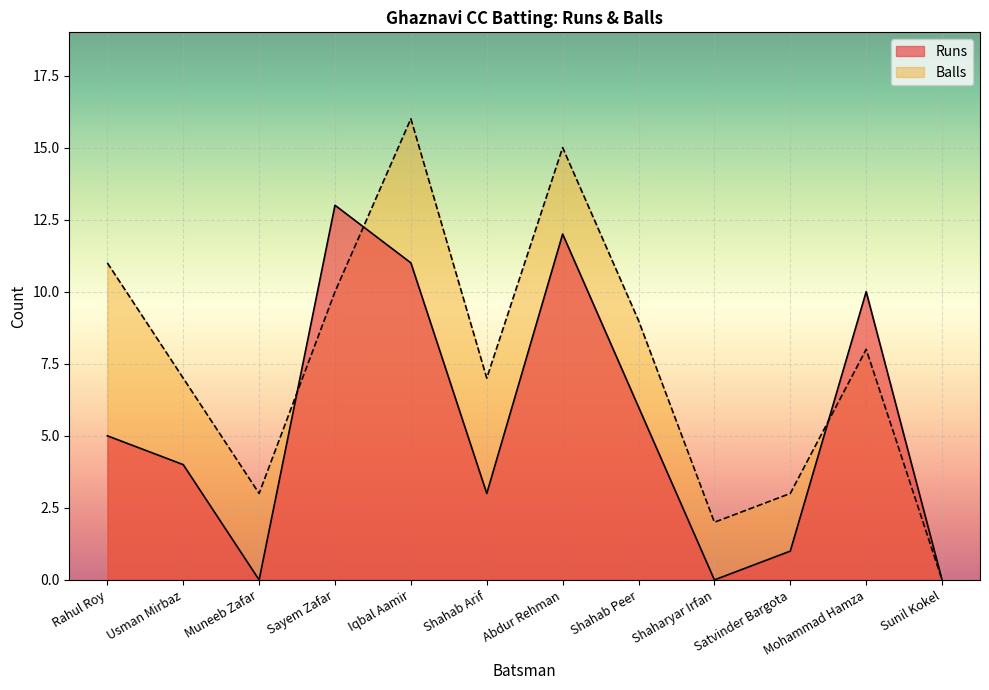

What is the label of the 5th point from the right?

Shahab Peer